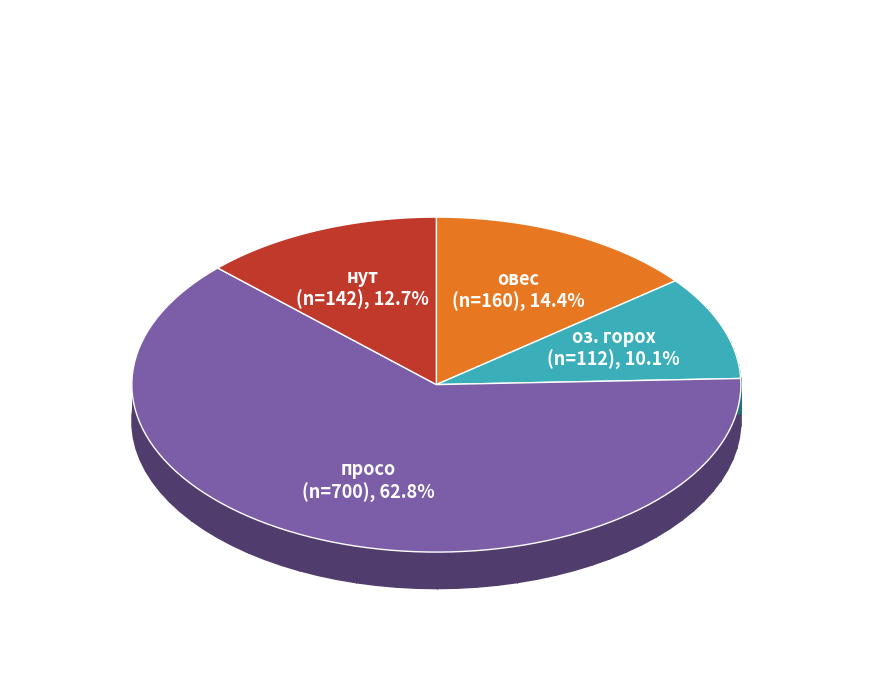

What percentage is the просо slice, to the nearest percent?

63%